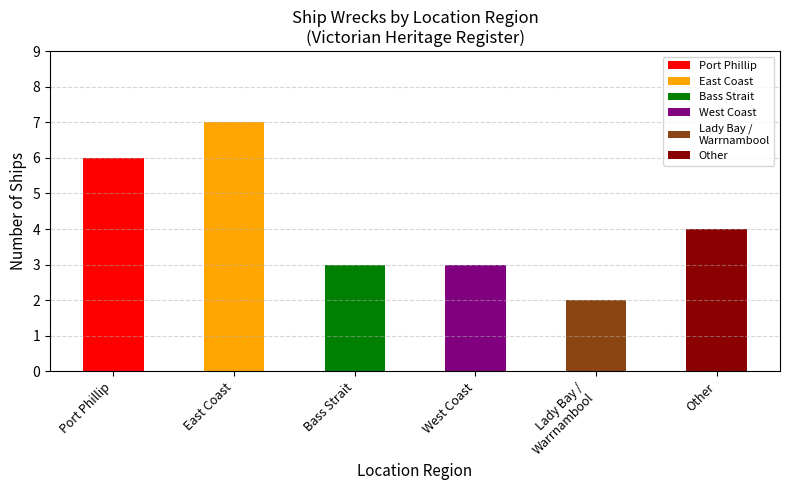

Are the bars grouped side by side (vs. stacked)?

No